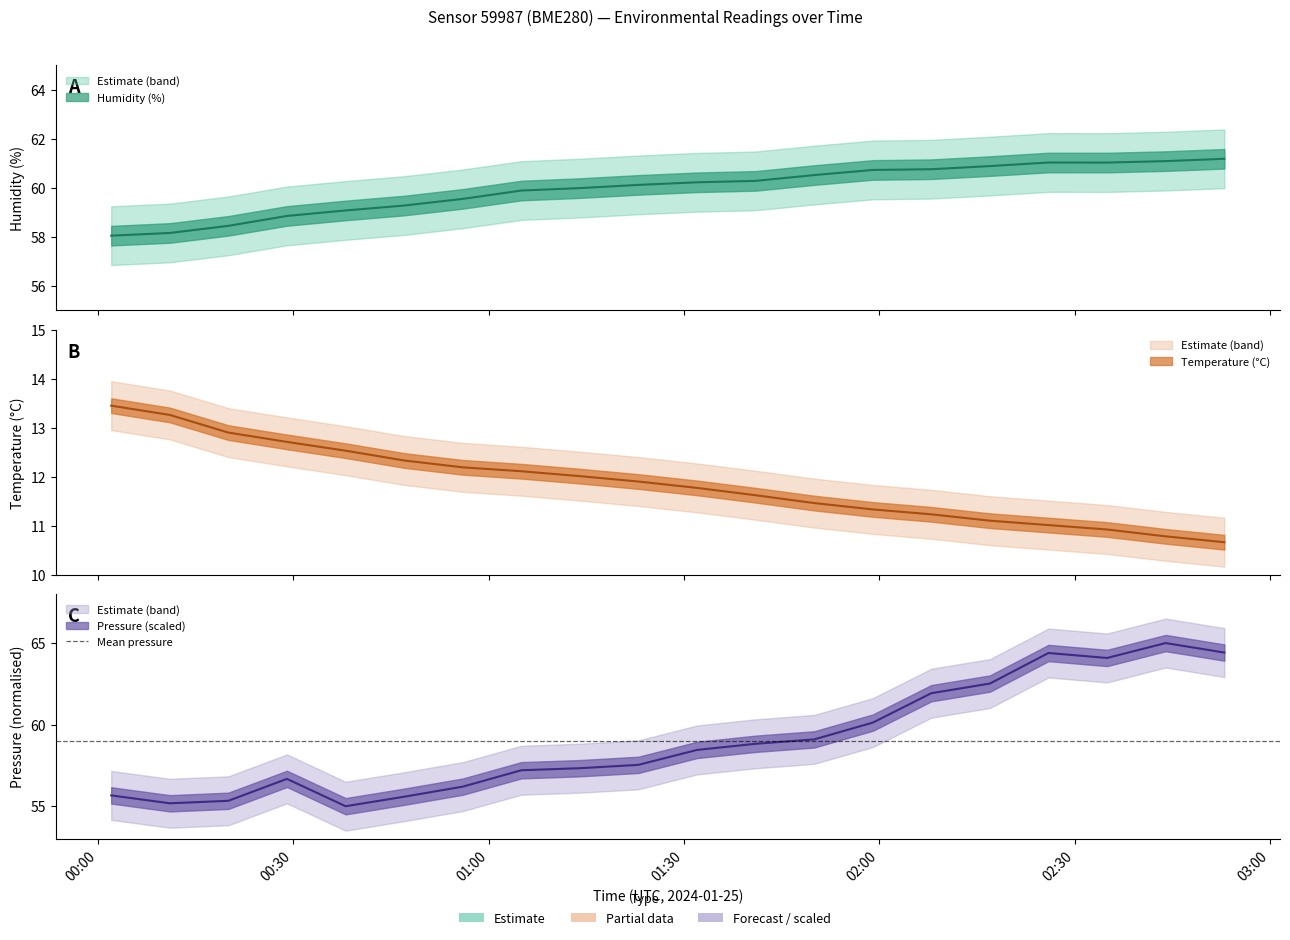

True or false: temperature and pressure_scaled cross at least once.

False